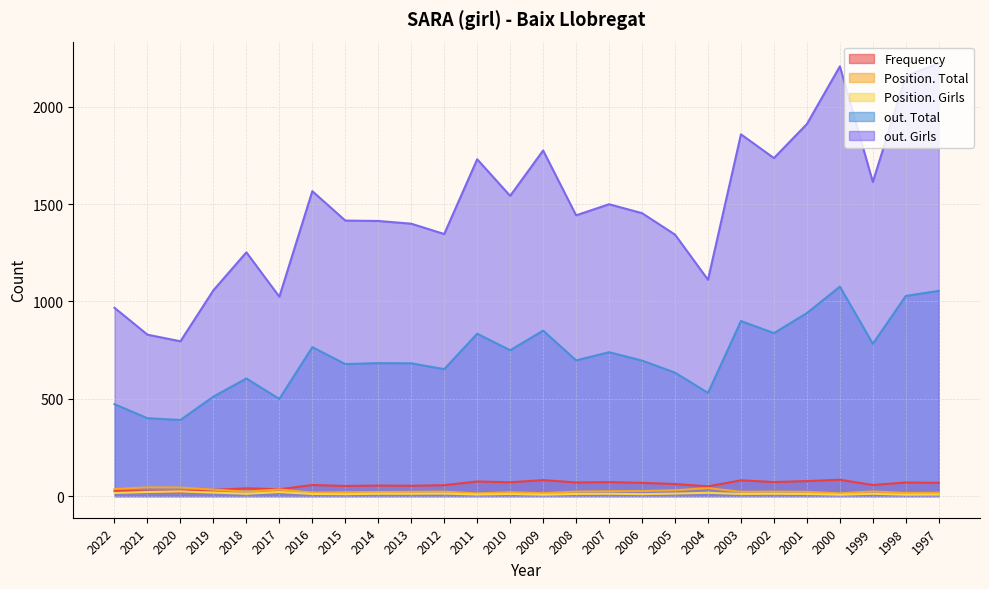

What is the sum of all out. Total values?

18682